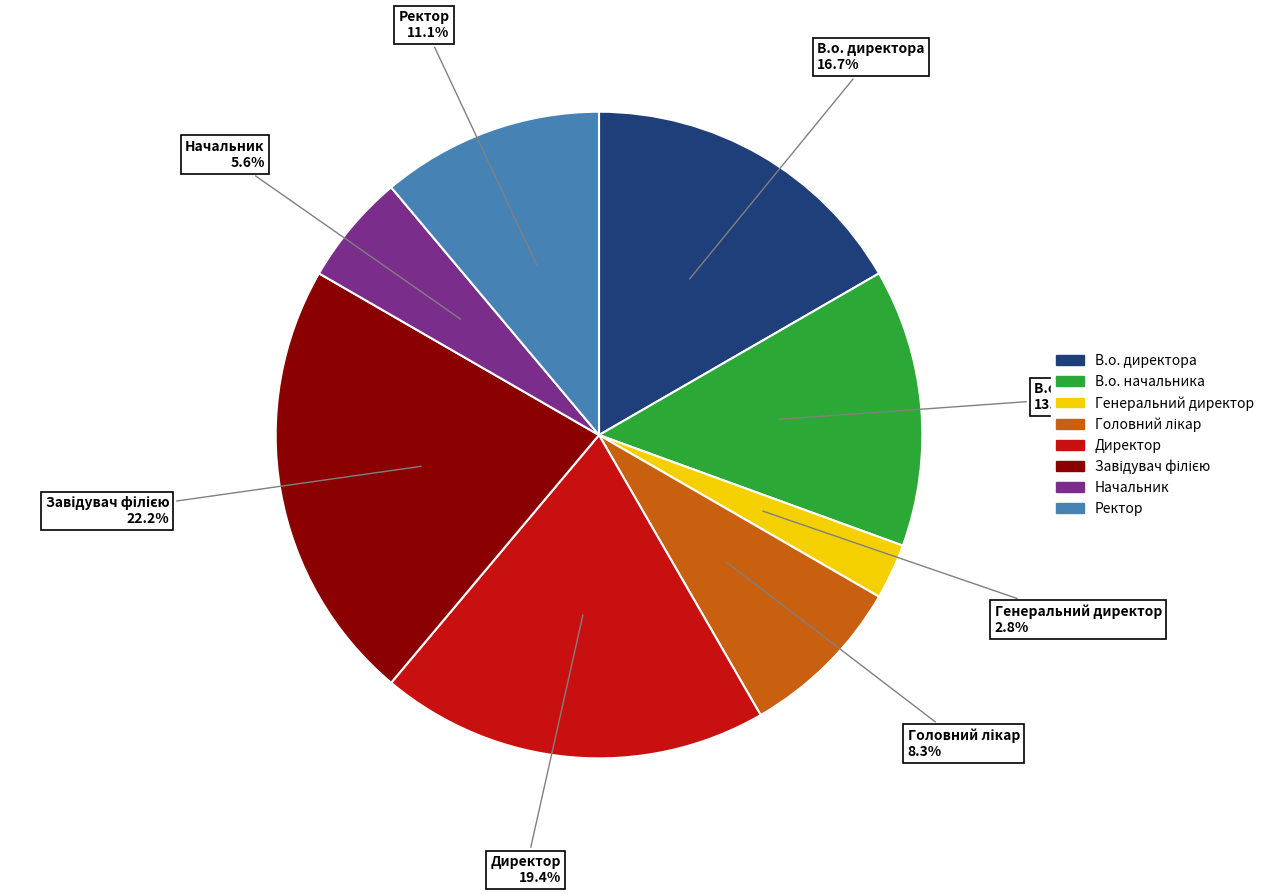

The Начальник slice represents 6% of the pie. True or false?

True